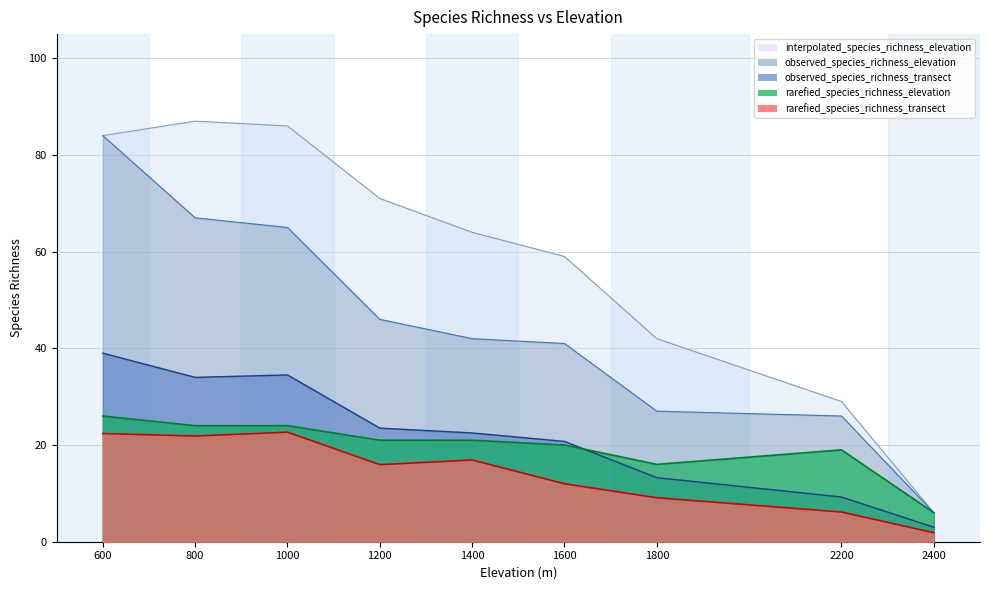

Reading left to right, extract all data points from this chart.

rarefied_species_richness_transect: 600=22.4	800=21.9	1000=22.7	1200=15.9	1400=16.9	1600=12.0	1800=9.1	2200=6.1	2400=1.9
observed_species_richness_transect: 600=39.0	800=34.0	1000=34.5	1200=23.5	1400=22.5	1600=20.8	1800=13.2	2200=9.2	2400=3.0
observed_species_richness_elevation: 600=84.0	800=67.0	1000=65.0	1200=46.0	1400=42.0	1600=41.0	1800=27.0	2200=26.0	2400=6.0
interpolated_species_richness_elevation: 600=84.0	800=87.0	1000=86.0	1200=71.0	1400=64.0	1600=59.0	1800=42.0	2200=29.0	2400=6.0
rarefied_species_richness_elevation: 600=26.0	800=24.0	1000=24.0	1200=21.0	1400=21.0	1600=20.0	1800=16.0	2200=19.0	2400=6.0